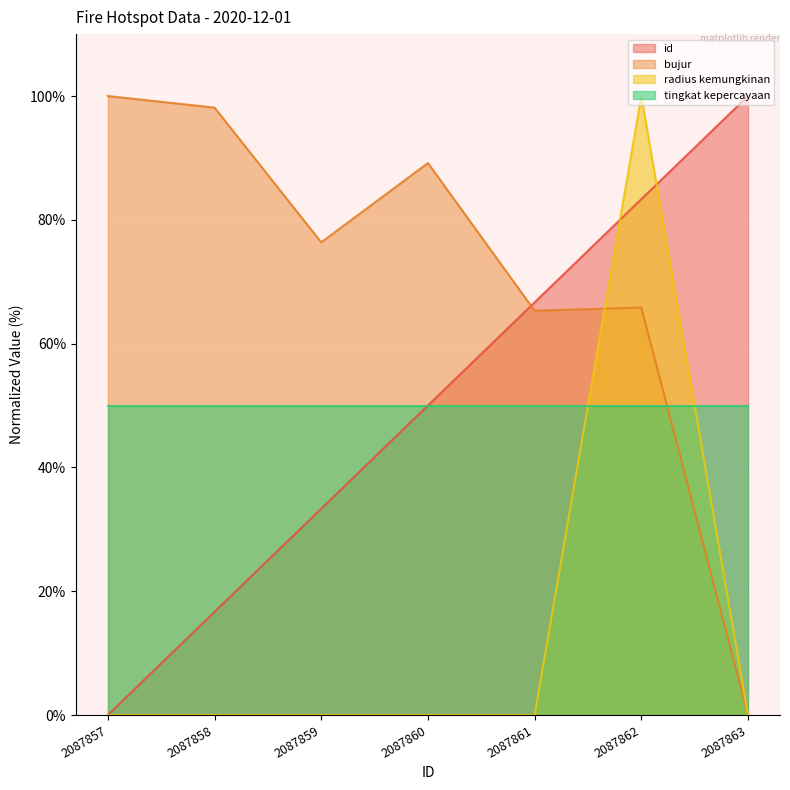

Is the value of bujur at 2087859 greater than the value of radius kemungkinan at 2087861?

Yes